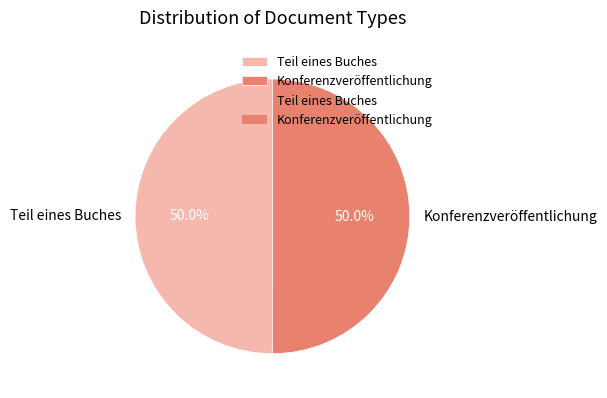

Combined, do Konferenzveröffentlichung and Teil eines Buches account for over 50%?

Yes